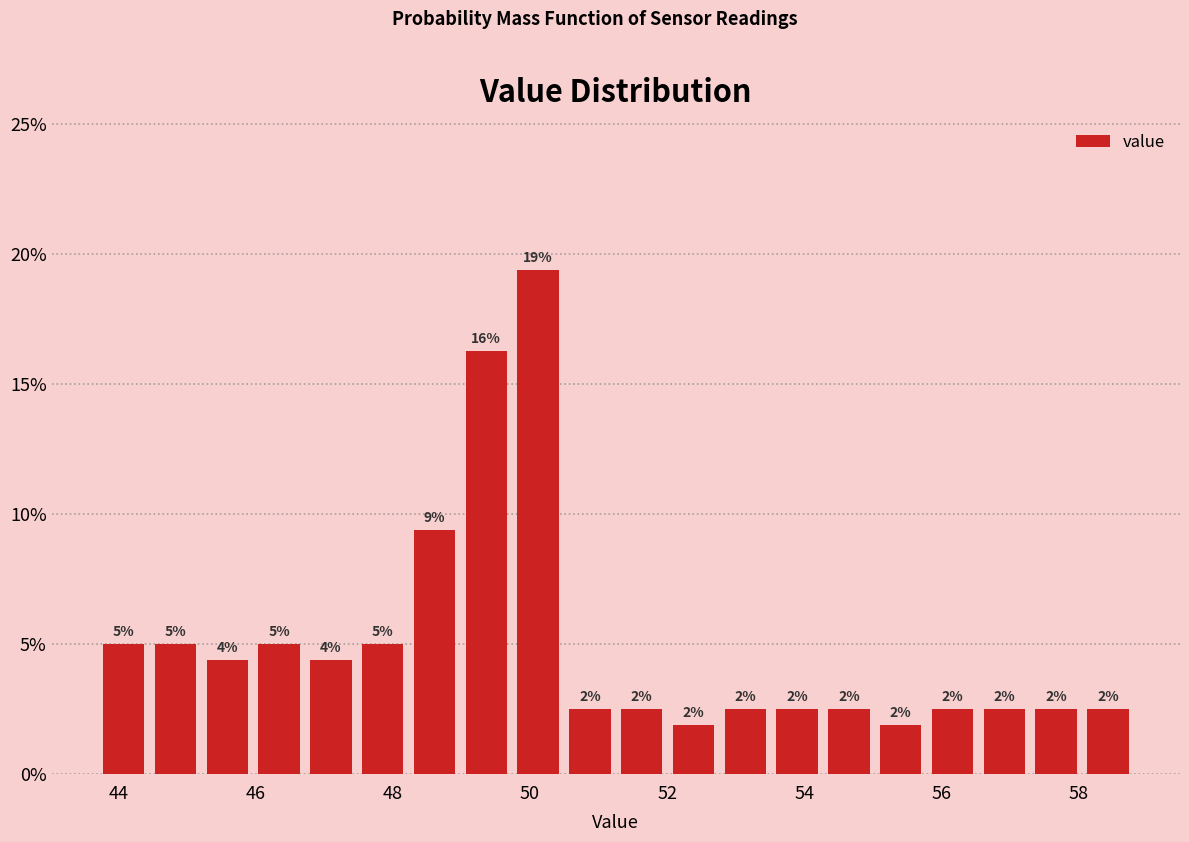

Around what value on the x-axis is the tallest bar? Give the approximate position of its centre, as read against the axis.

50.2